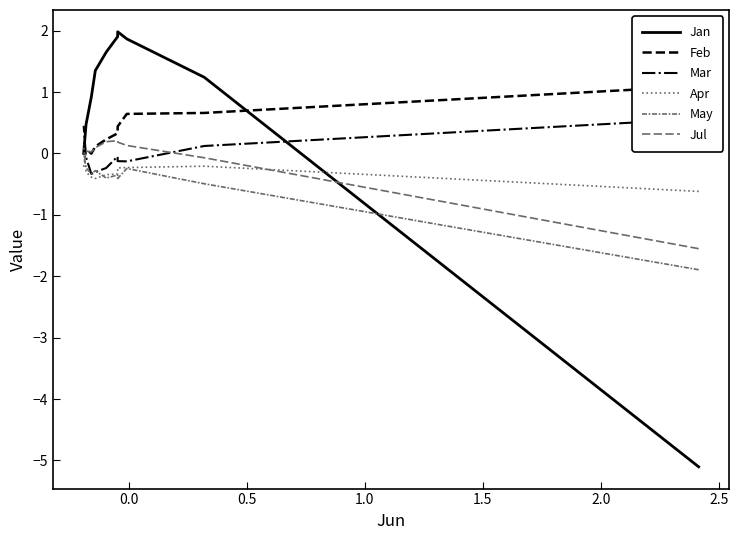

What is the difference between the Mar values at 2.5 and 1.0?

0.2